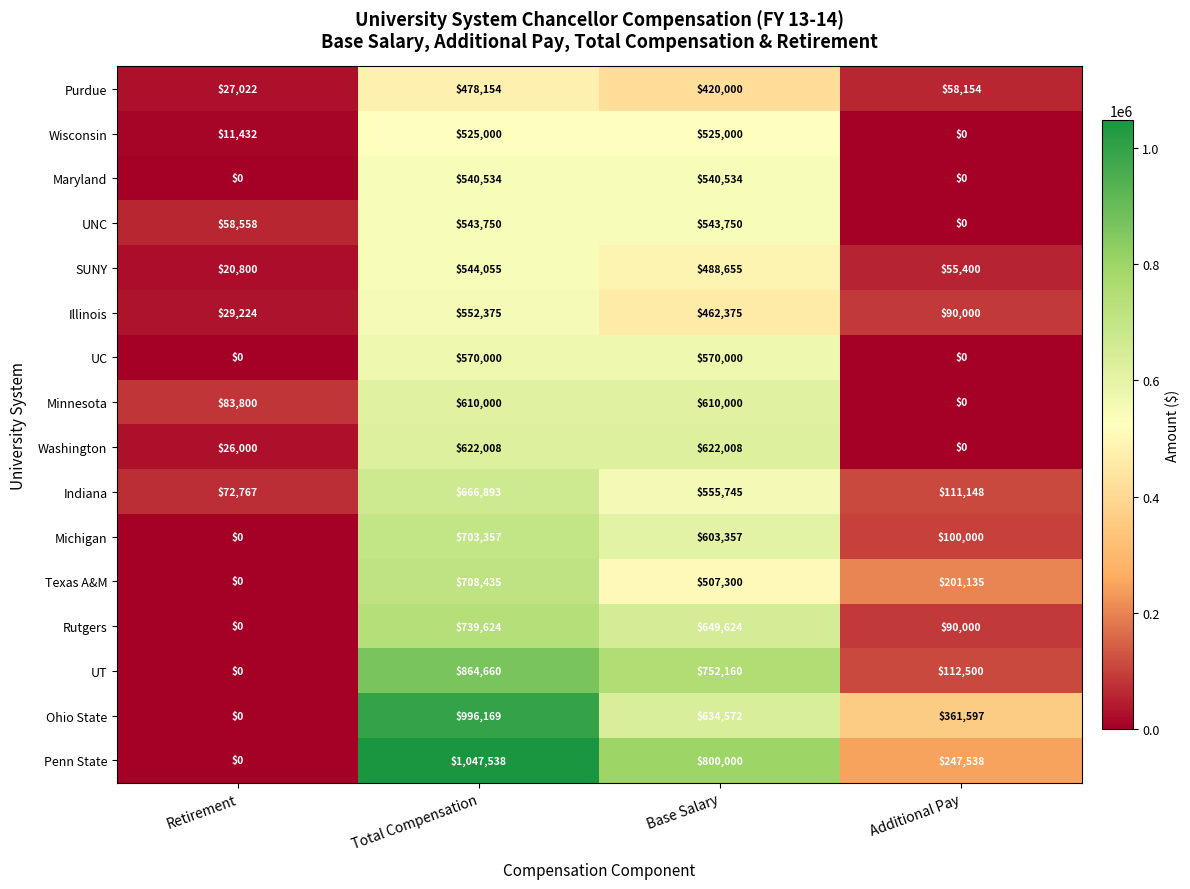

How many categories are shown in the chart?

4